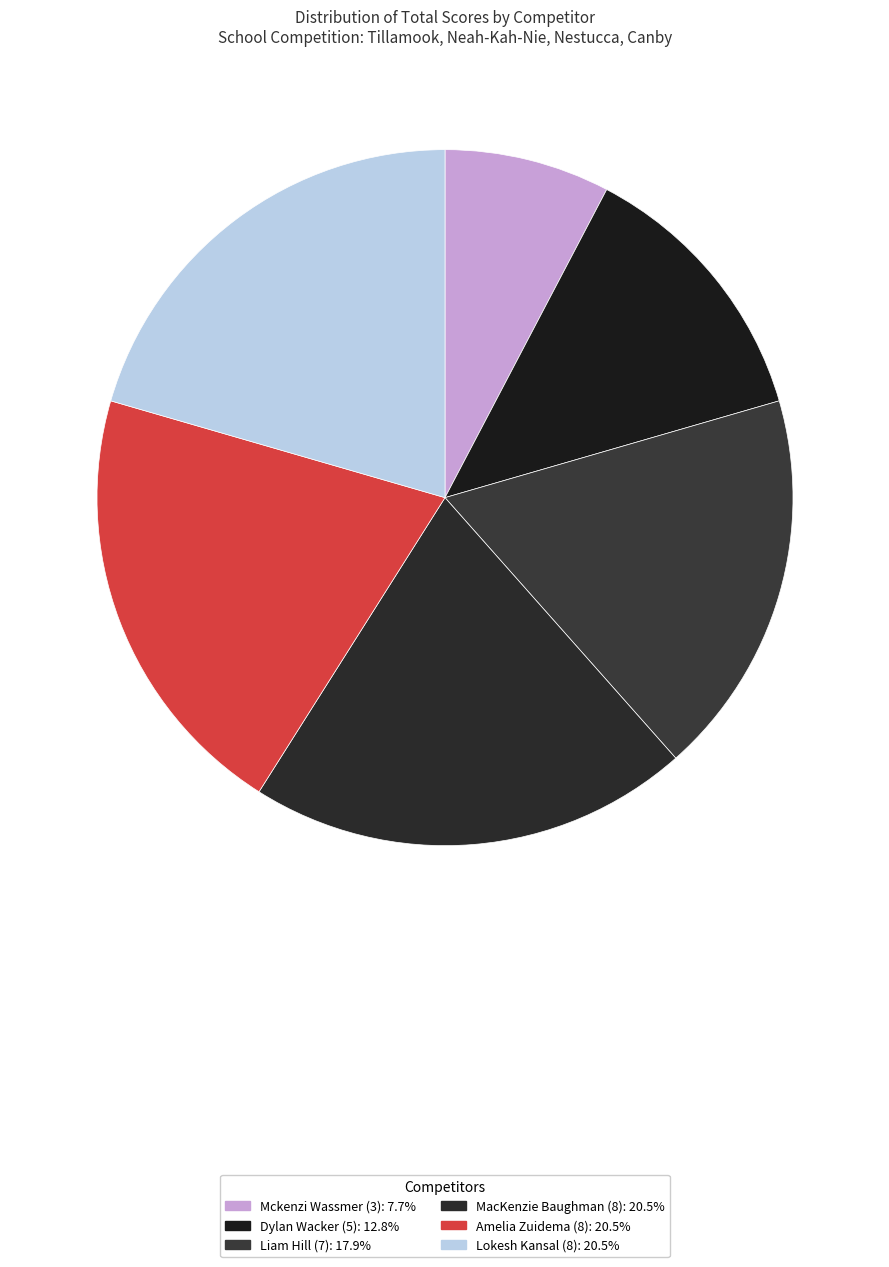

True or false: Mckenzi Wassmer (3) accounts for 8% of the total.

True